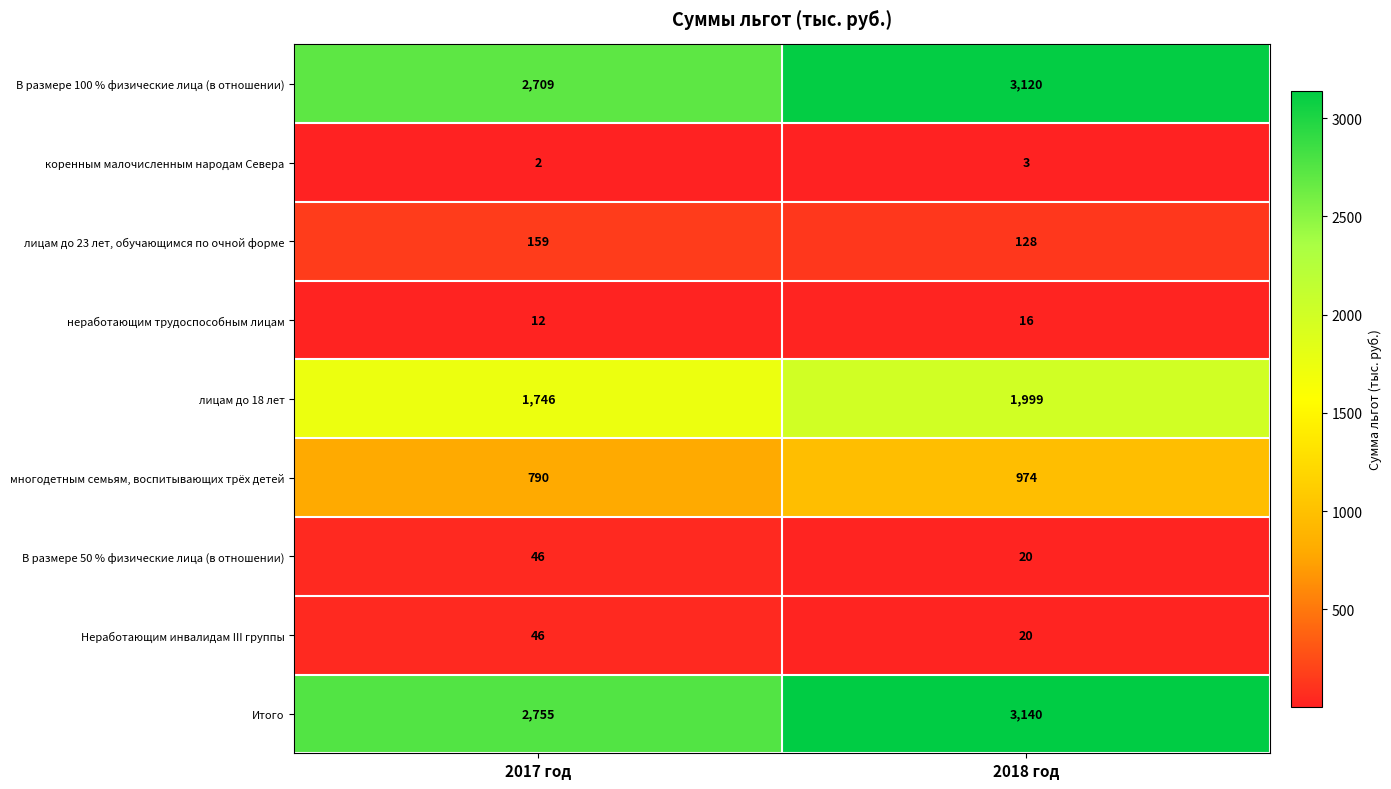

Which series changed the most between 2017 год and 2018 год?

В размере 100 % физические лица (в отношении)